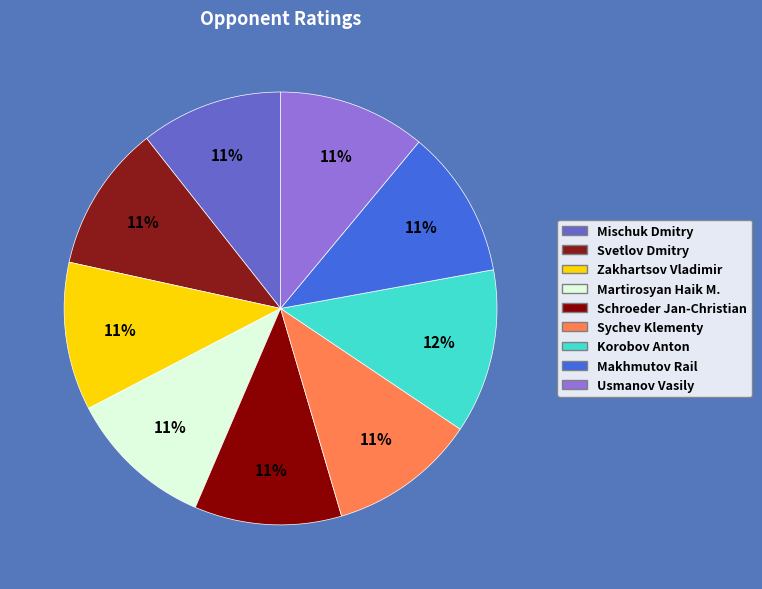

How many slices are in this pie chart?

9